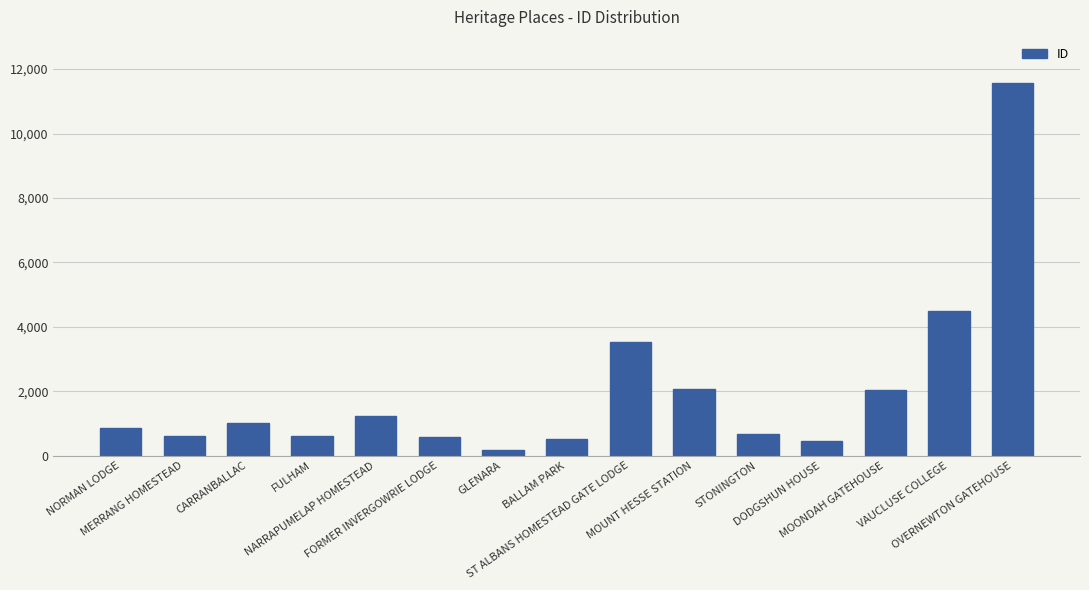

Which has a higher value, FORMER INVERGOWRIE LODGE or MOUNT HESSE STATION?

MOUNT HESSE STATION